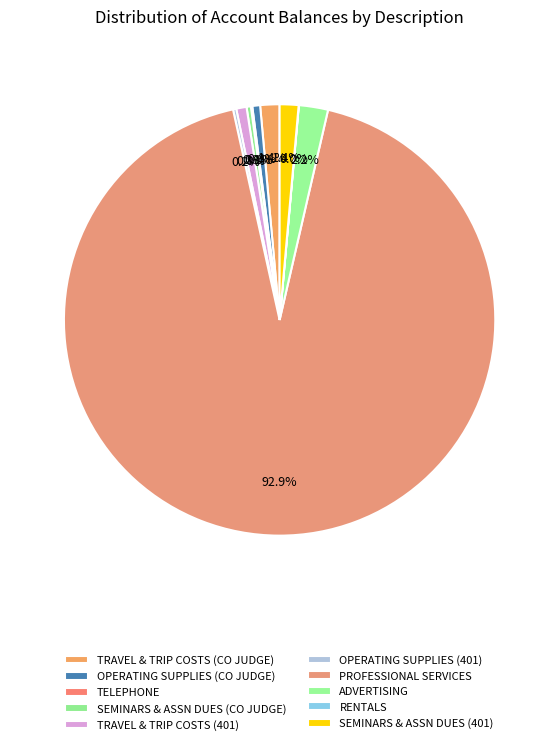

What percentage is the TRAVEL & TRIP COSTS (CO JUDGE) slice, to the nearest percent?

1%